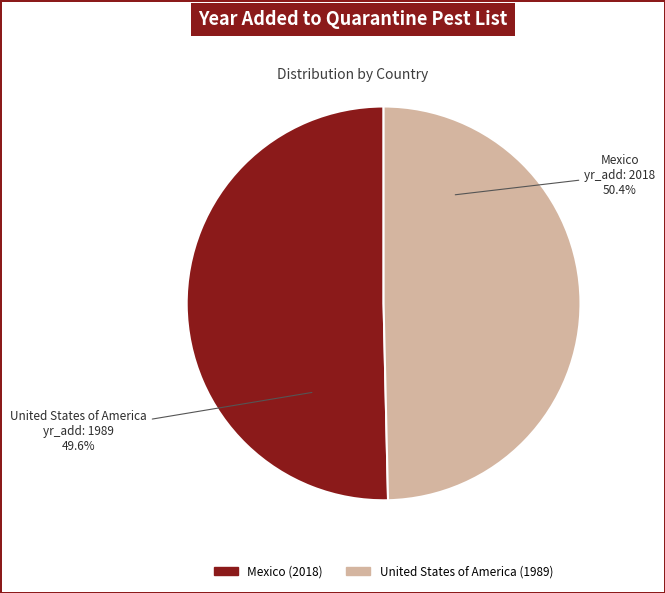

Rank the categories by value from lowest to highest.

United States of America, Mexico